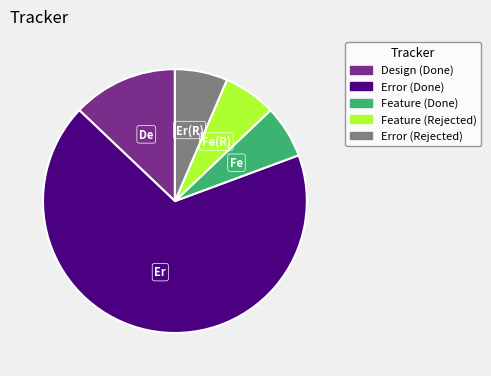

Between Design (Done) and Feature (Rejected), which is larger?

Design (Done)